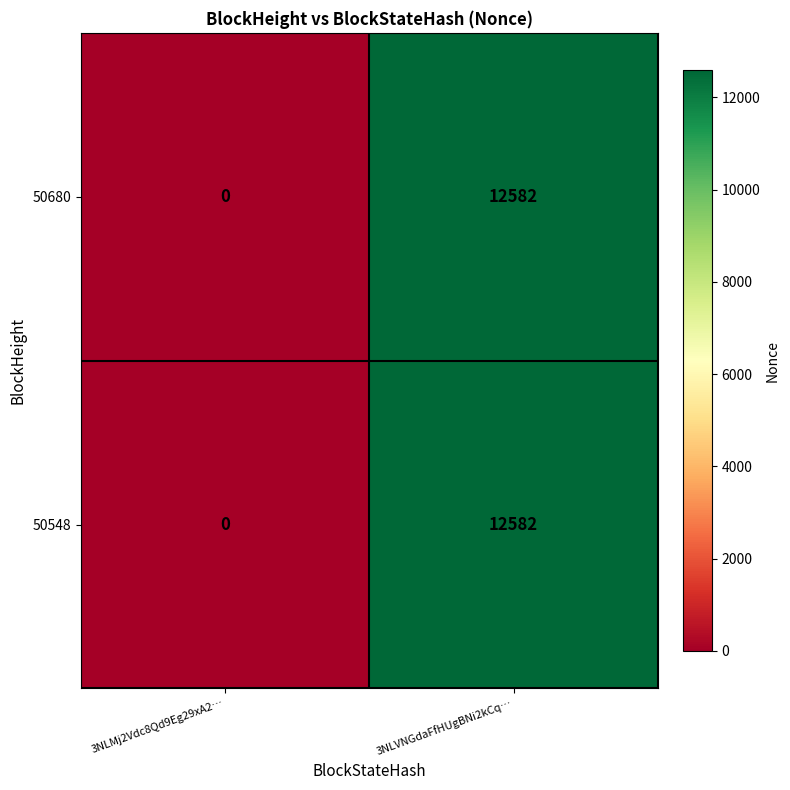

What is the average value of the 50548 series?

6291